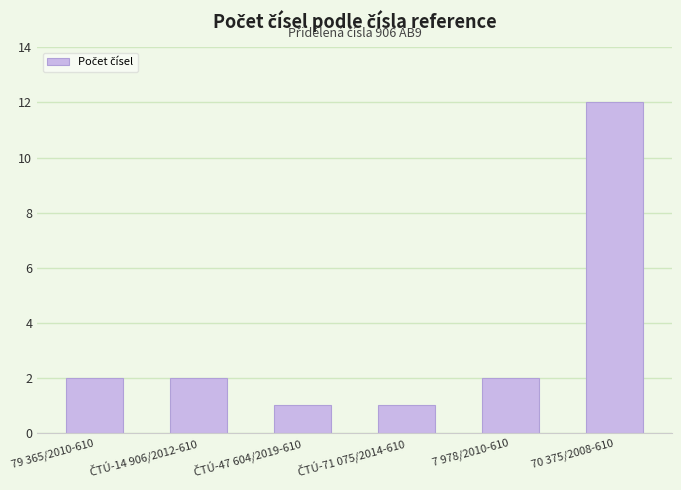

Which label corresponds to the largest value in the chart?

70 375/2008-610